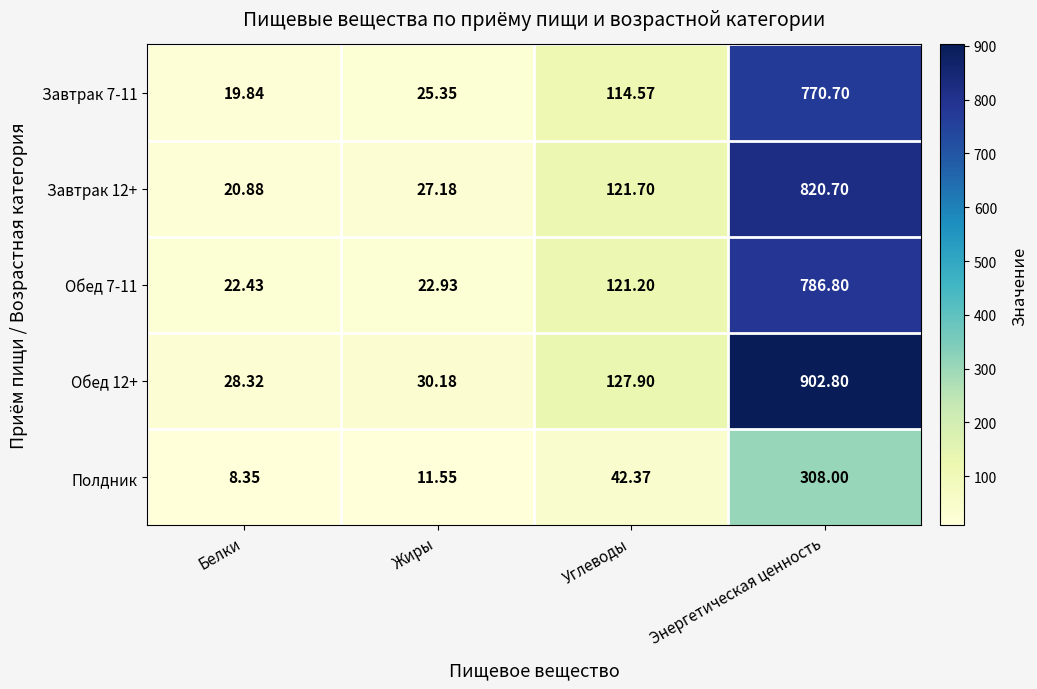

Which category has the highest value in the Завтрак 12+ series?

Энергетическая ценность